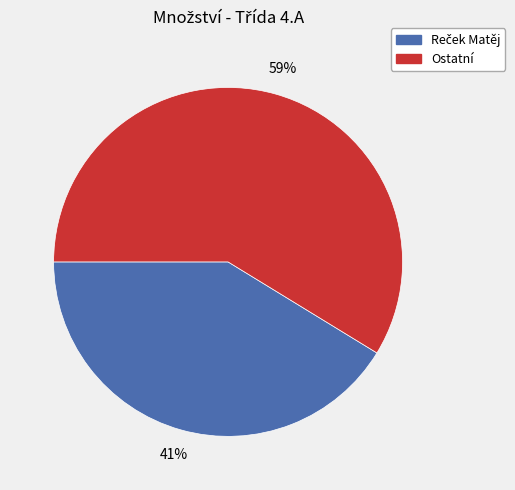

To the nearest percent, what percentage of the pie is Ostatní?

59%